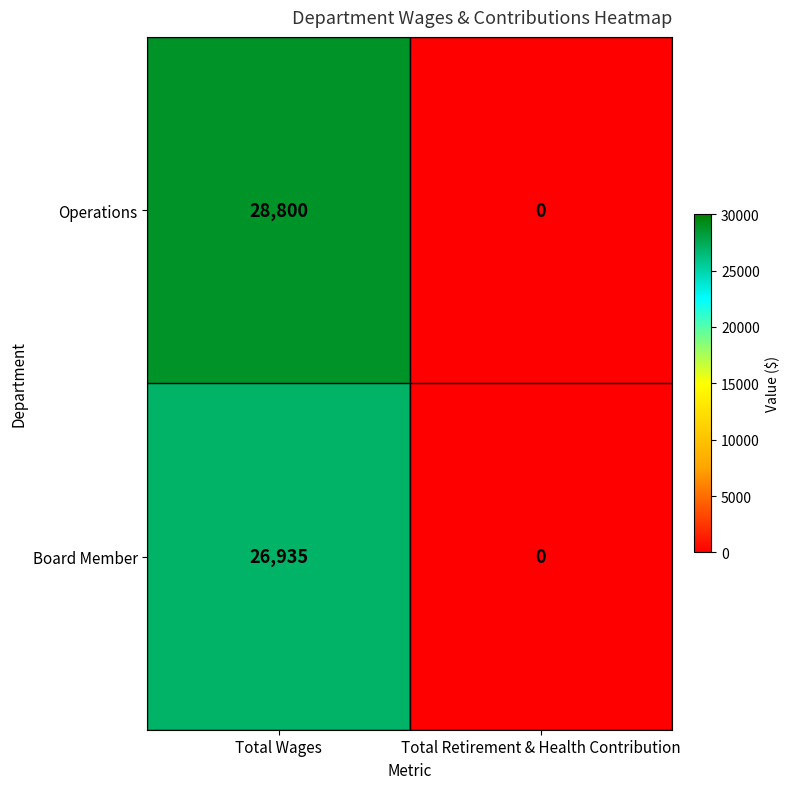

How many data points in Board Member are less than 26935?

1